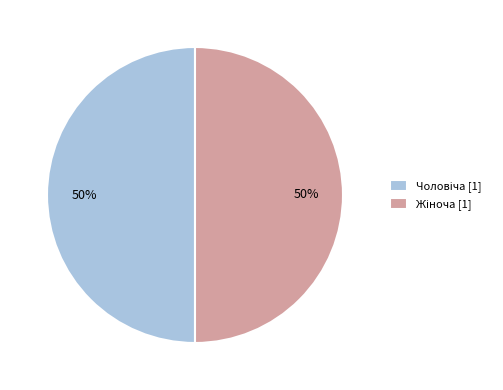

To the nearest percent, what is the average slice percentage?

50%